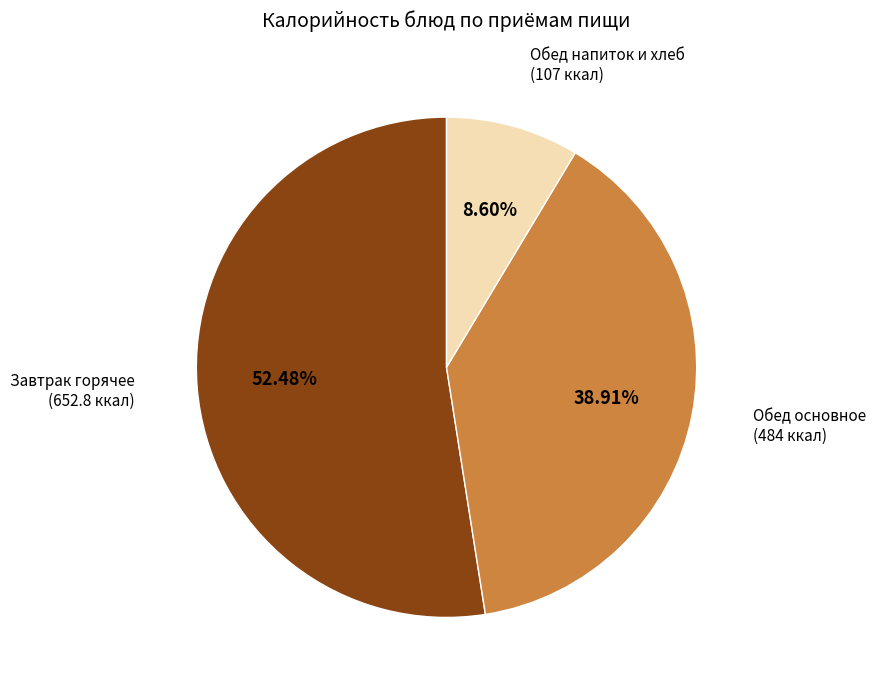

Is there any slice that represents more than half of the pie?

Yes